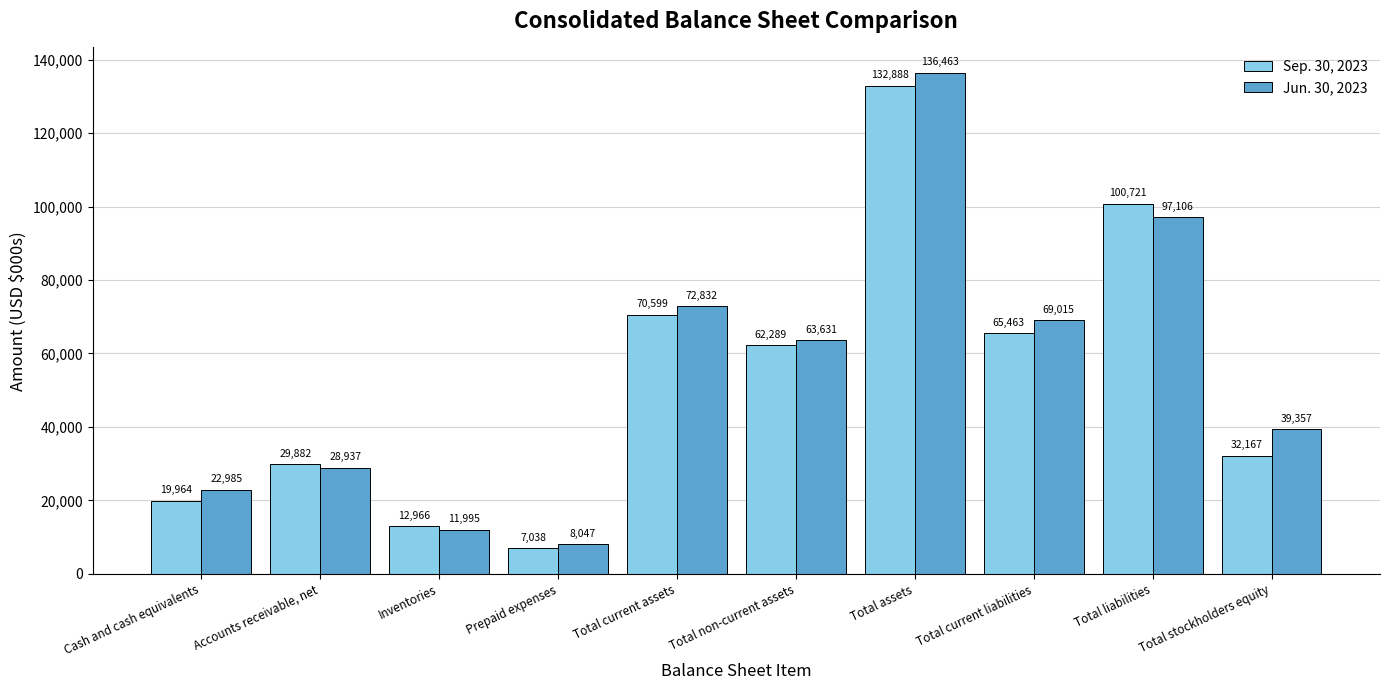

List the series in order of their peak value, highest first.

Jun. 30, 2023, Sep. 30, 2023